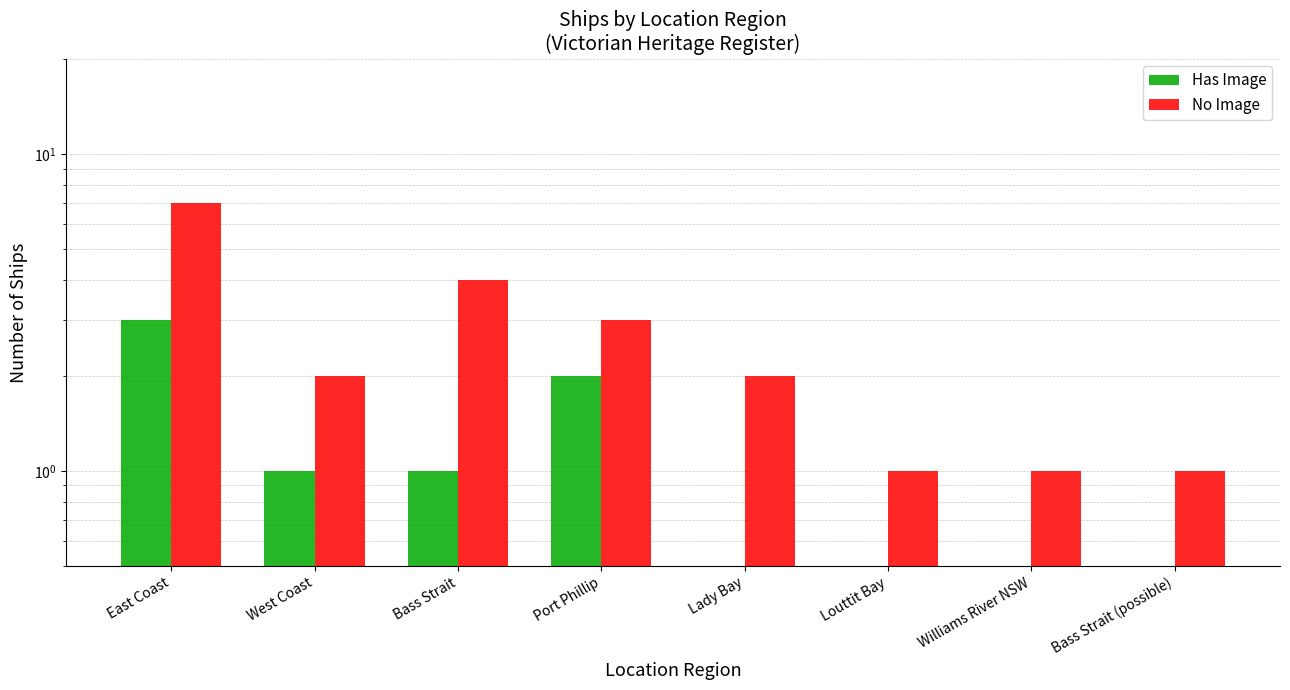

The value of No Image at Louttit Bay is 1. True or false?

True